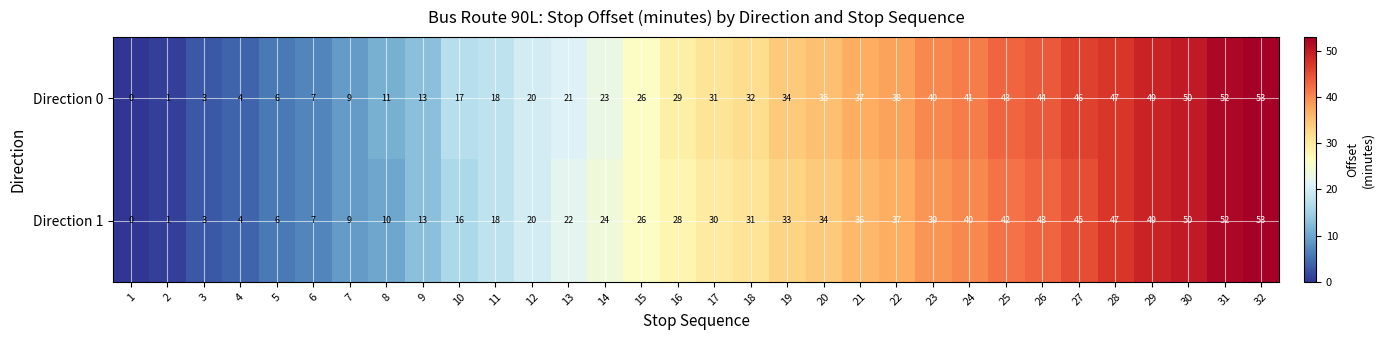

What is the sum of the Direction 1 values at 4 and 14?

28